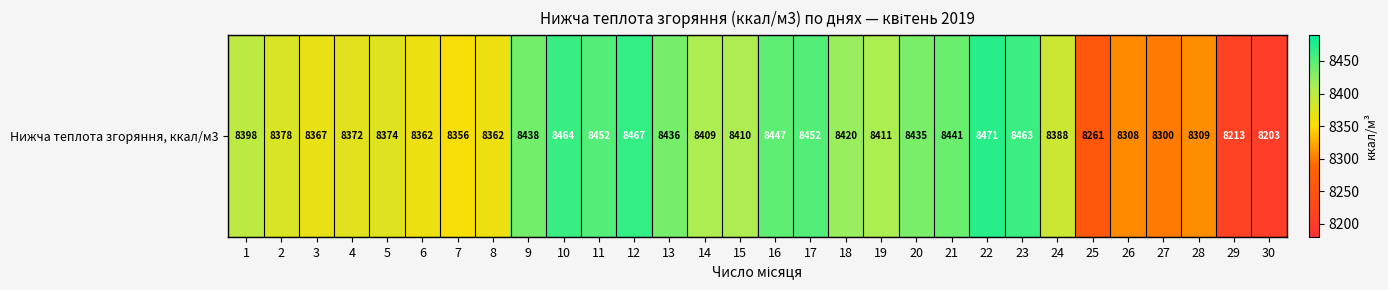

At which label does the data first exceed 8409?

9